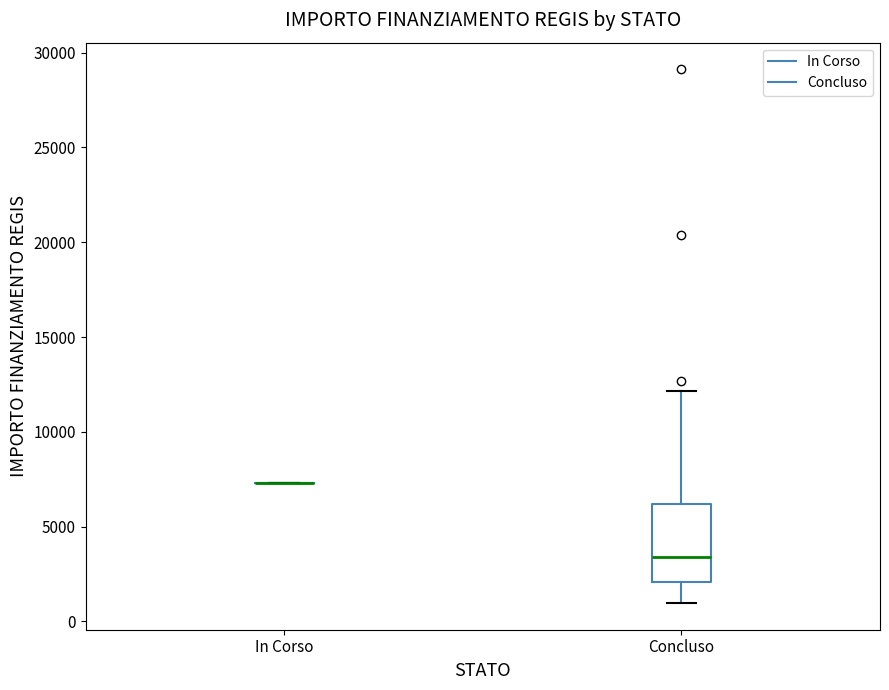

Reading left to right, transcribe this box plot: for each box, give where its median line is, the range the box spans, and where its two whiskers end, as read against the y-axis. The values are not printed on the chart, so give them approximately, as read against the axis.

In Corso: box collapsed to a line at 7500, whiskers 7500 to 7500
Concluso: median 3500, box 2000 to 6000, whiskers 1000 to 12000